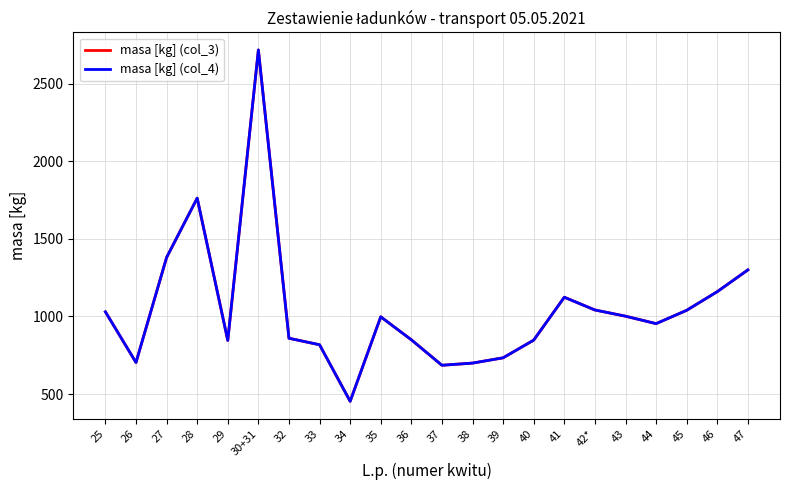

What is the label of the 10th point from the right?

38